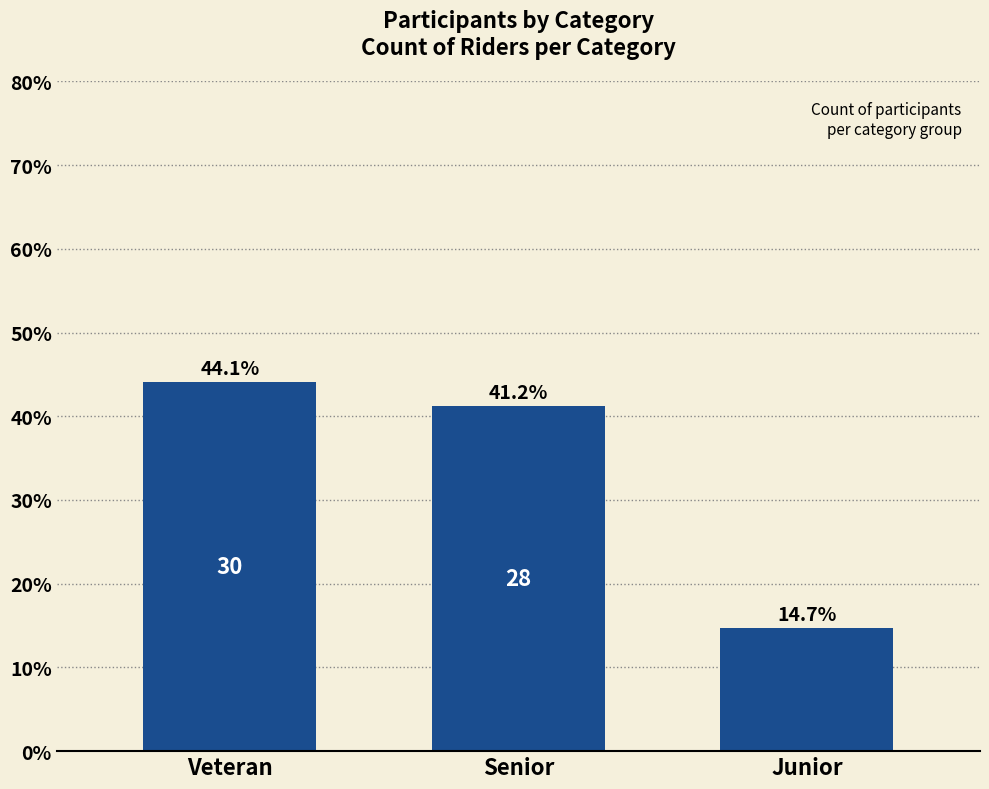

What is the average value?

33.3